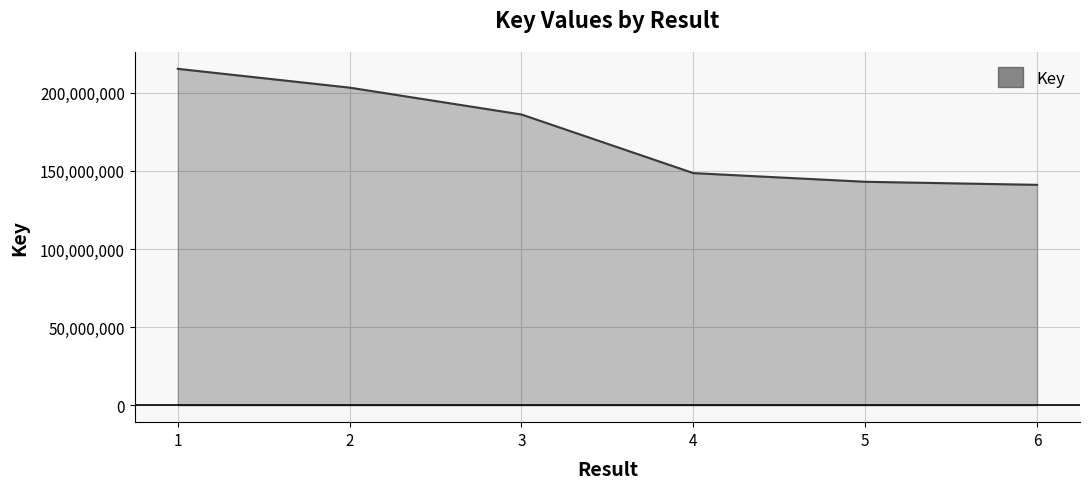

What is the difference between the second highest and second lowest values?

60213202